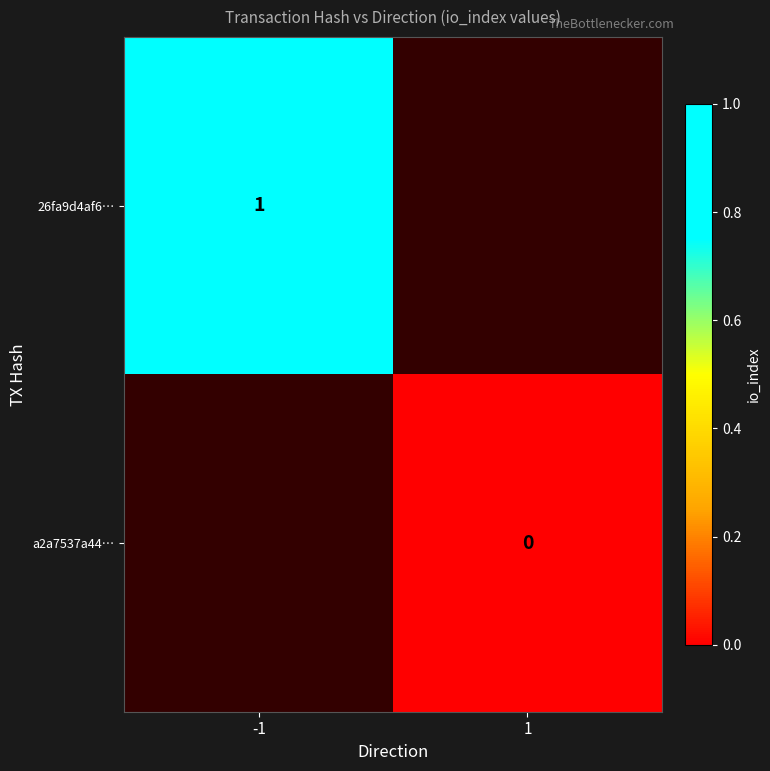

At how many categories does at least one series exceed 0?

1